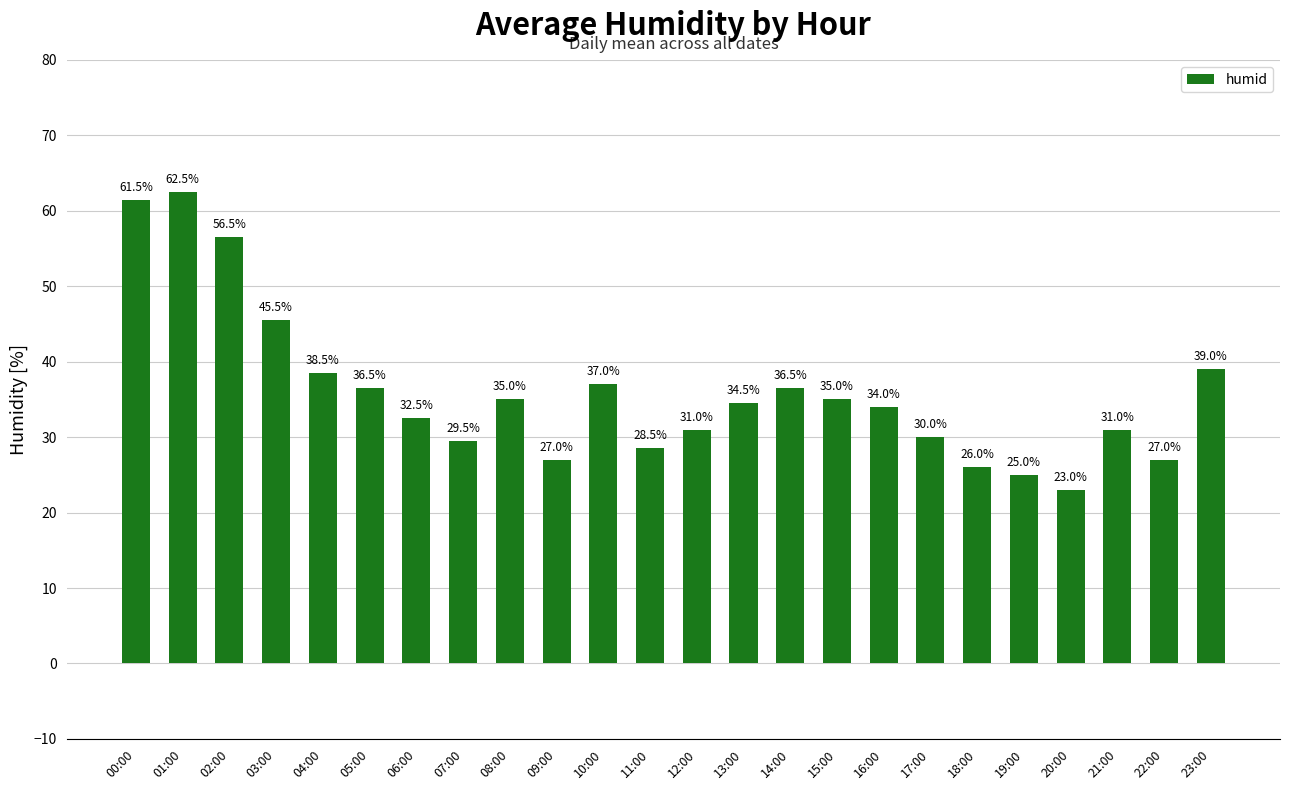

Are the bars horizontal?

No